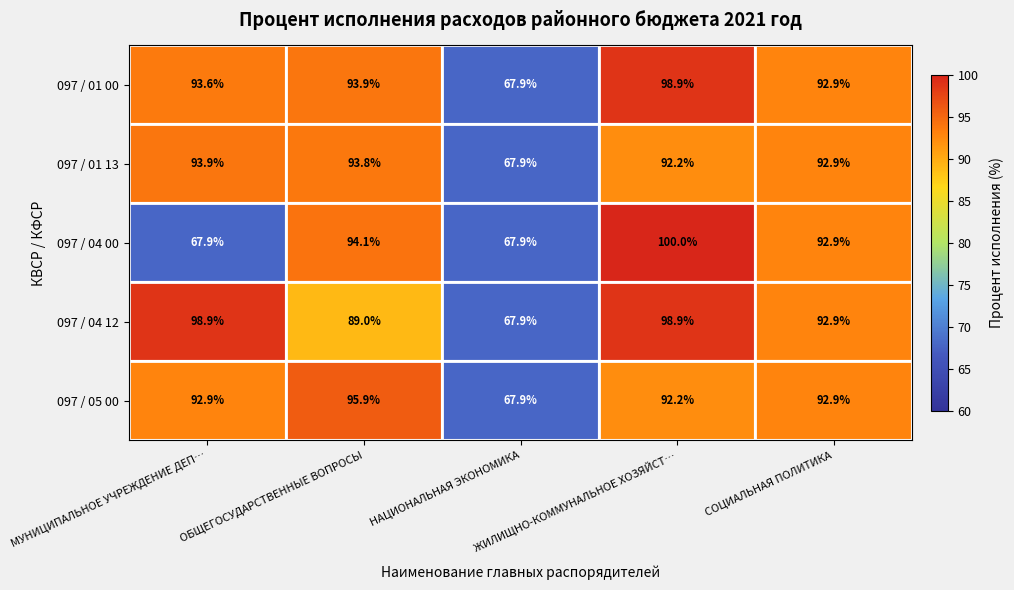

Which series has the widest spread of values?

097 / 04 00